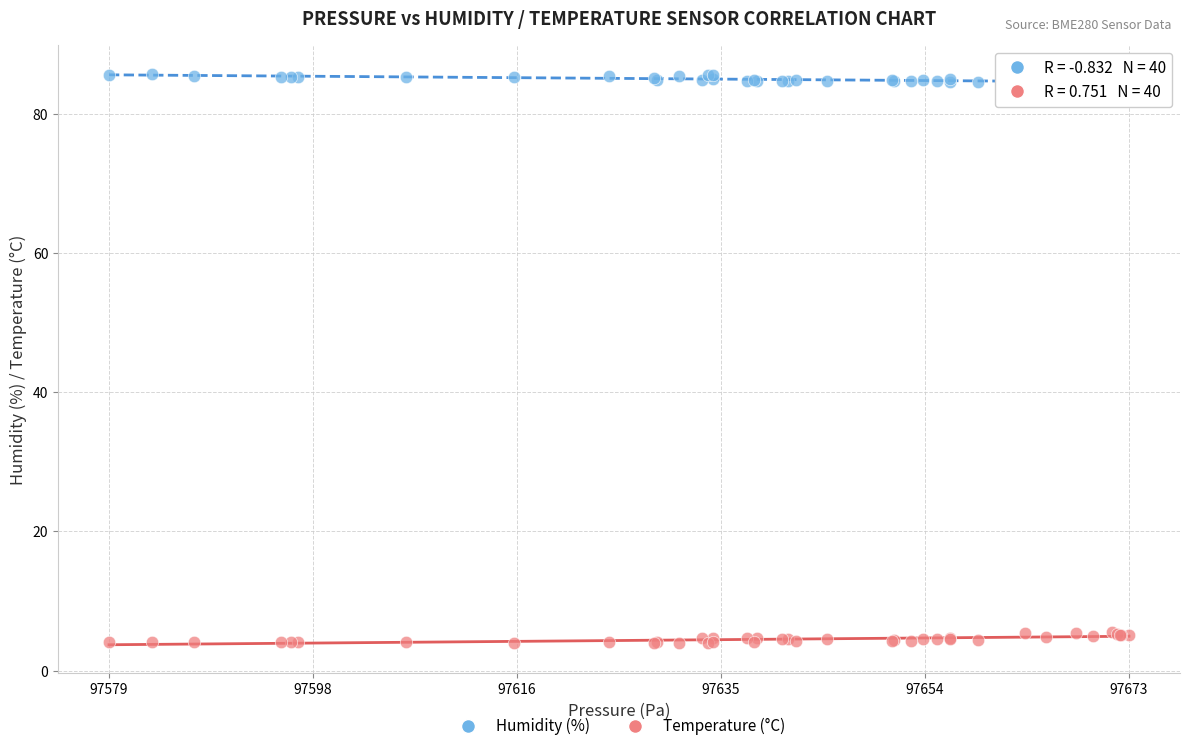

Which series reaches the maximum Y coordinate?

Humidity (%)